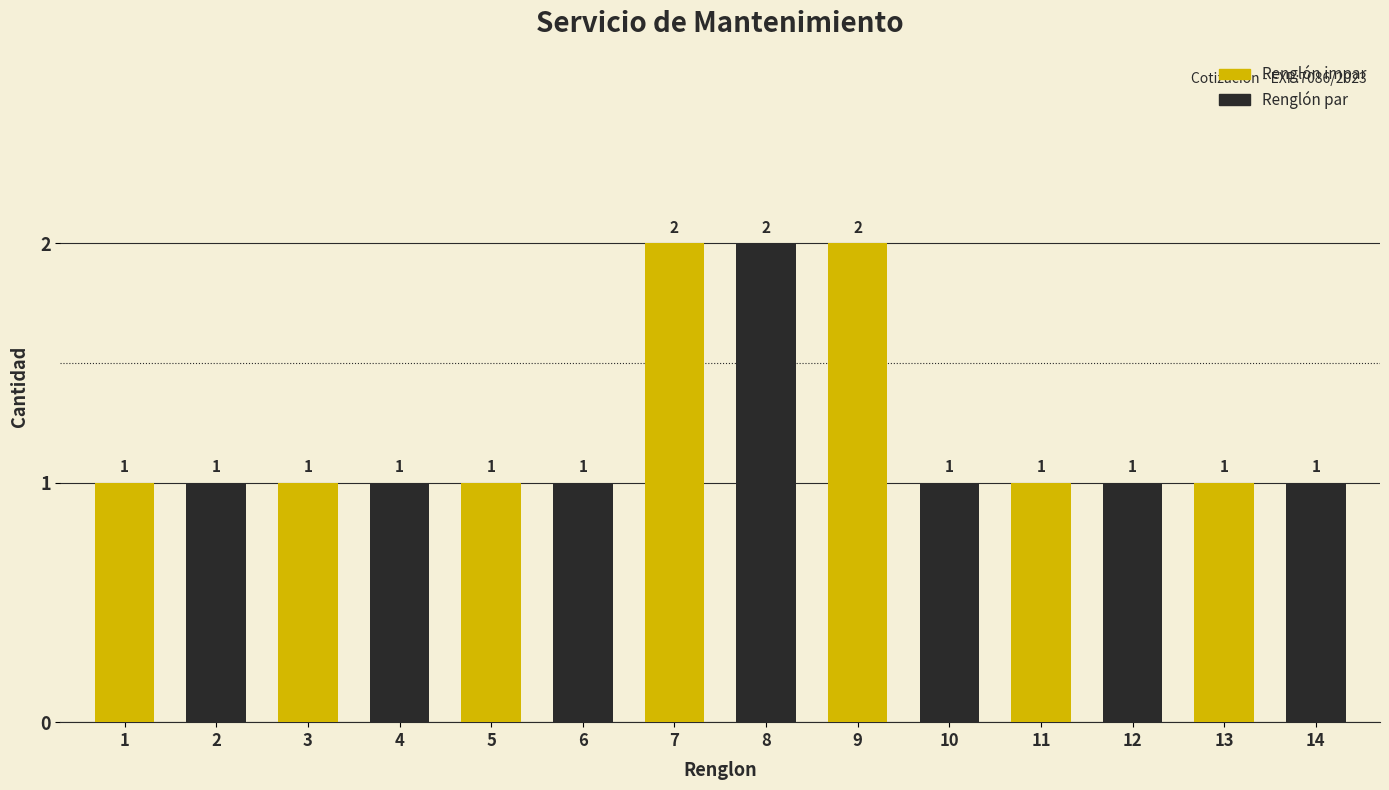

What value does the data have at 8?

2